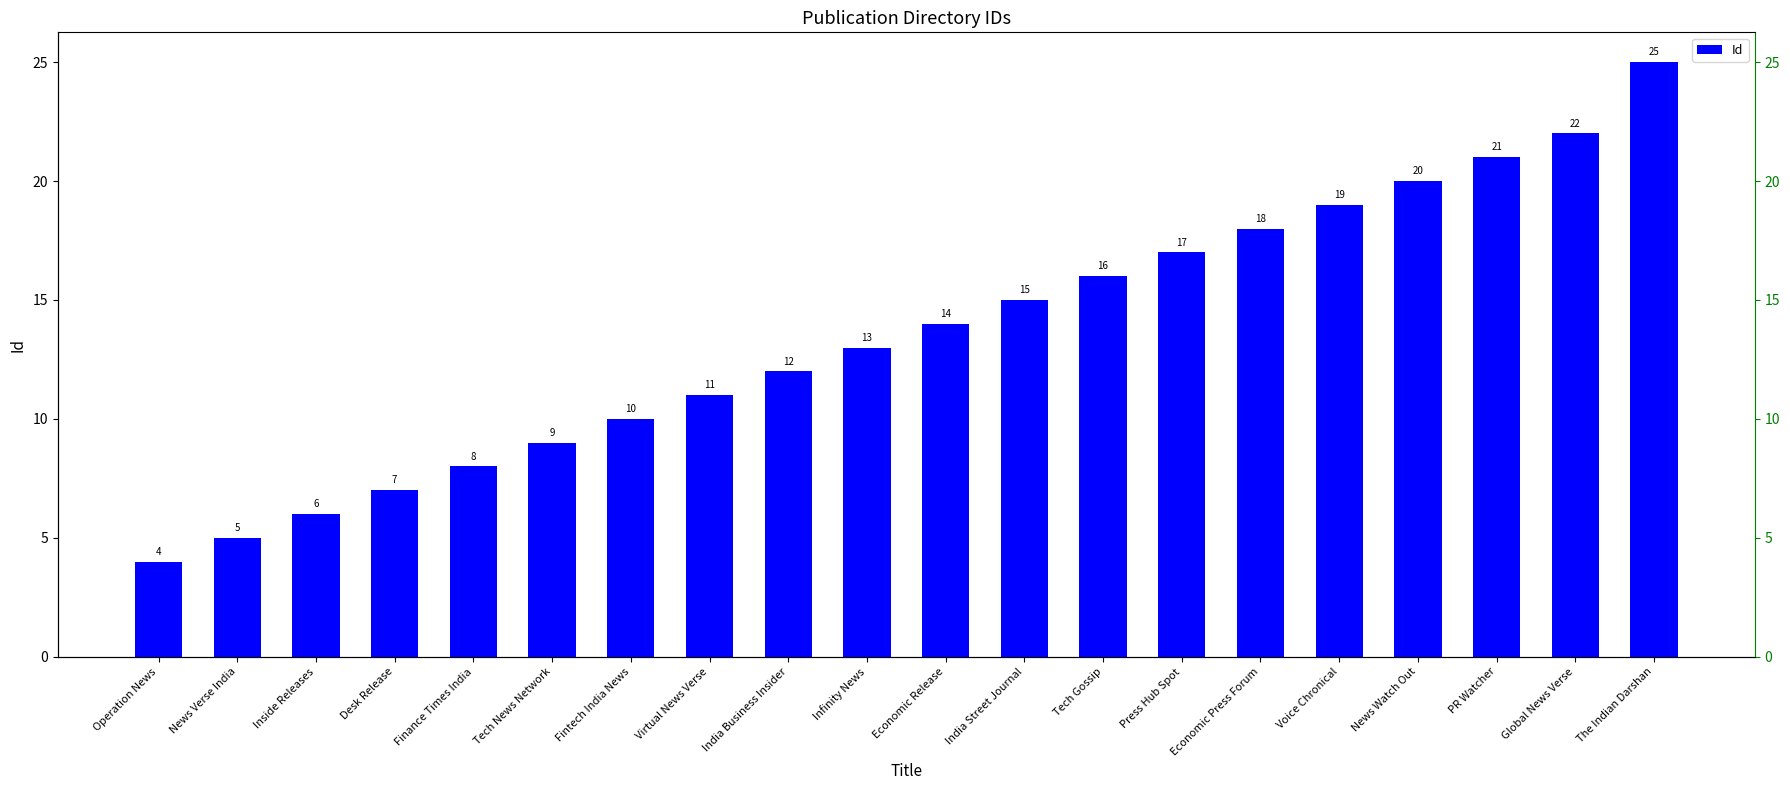

What position from the right is India Business Insider?

12